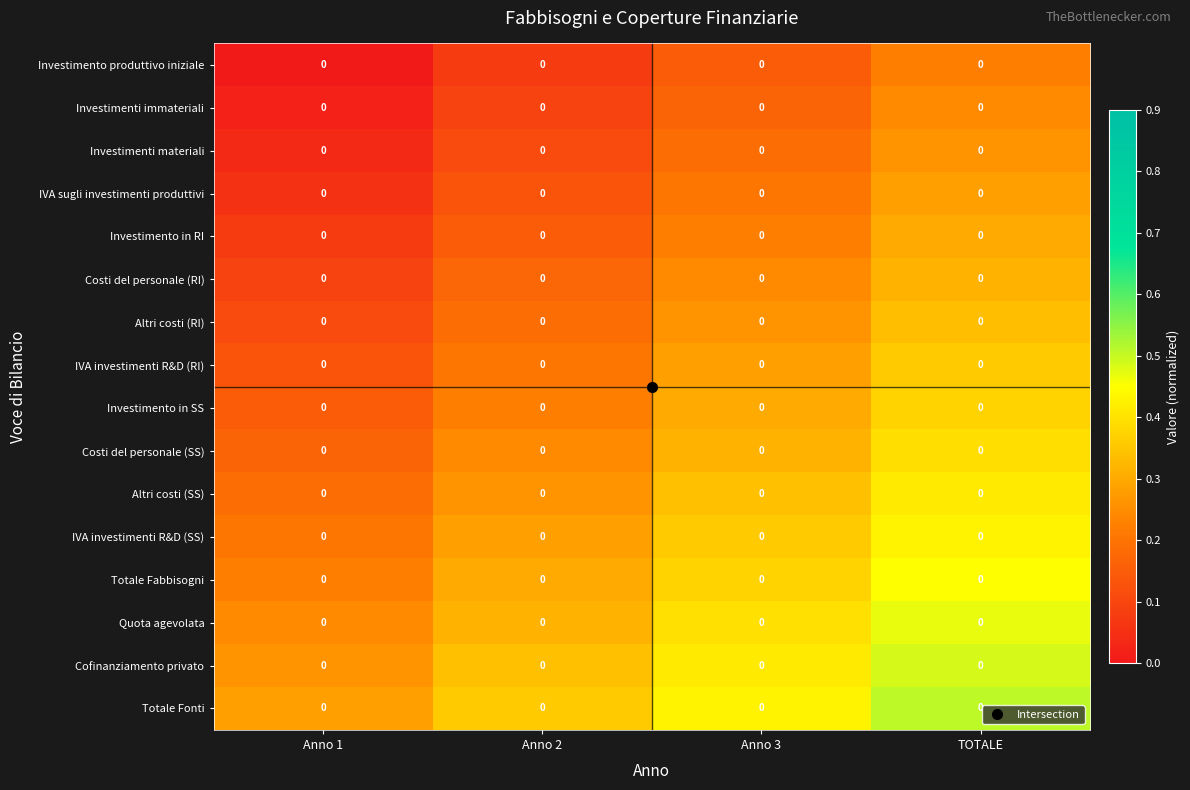

At how many categories does at least one series exceed 0?

4